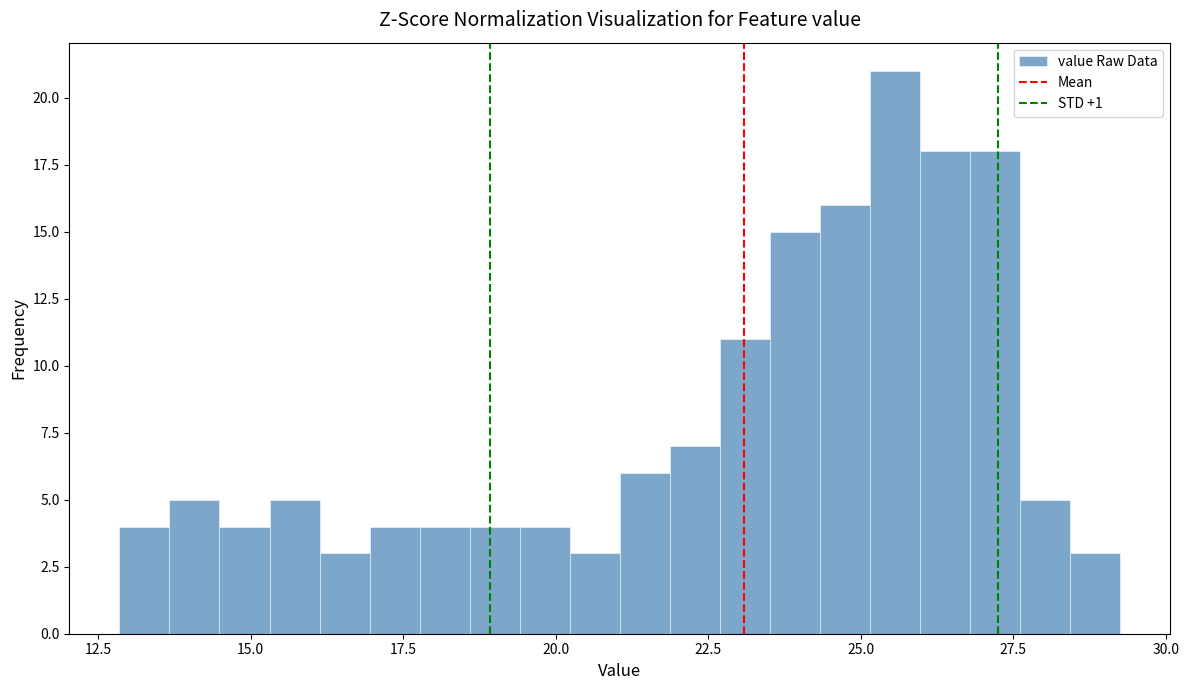

Read against the x-axis, roughly where is the centre of the tallest bar?

25.5